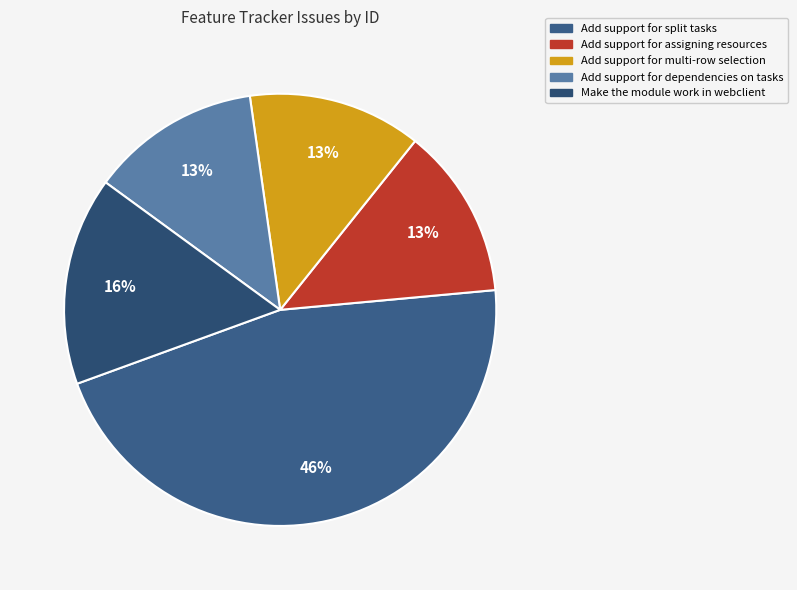

Is it true that Add support for multi-row selection is 3% of the pie?

False